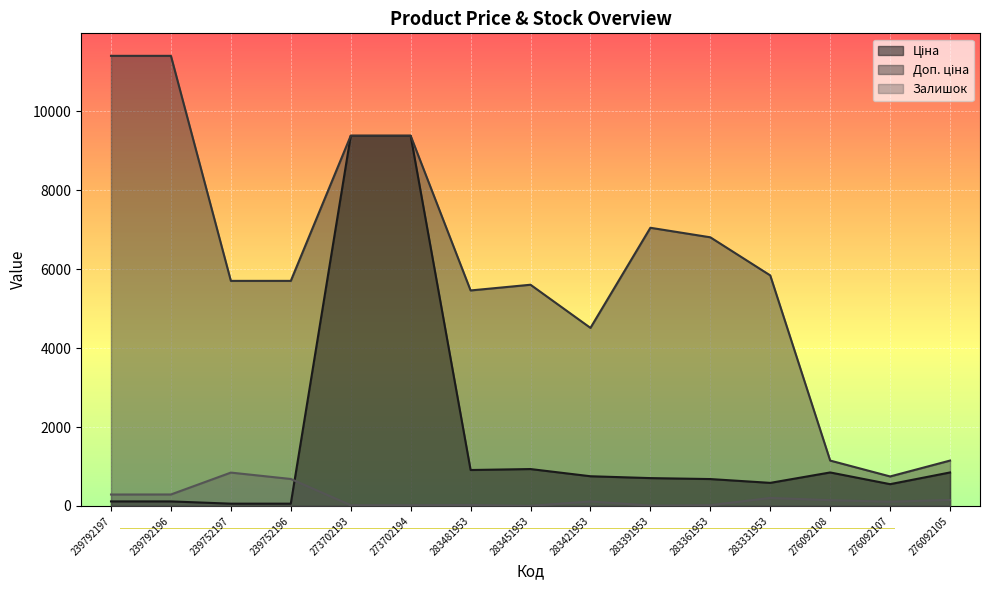

How many interior local valleys does the Ціна series have?

3